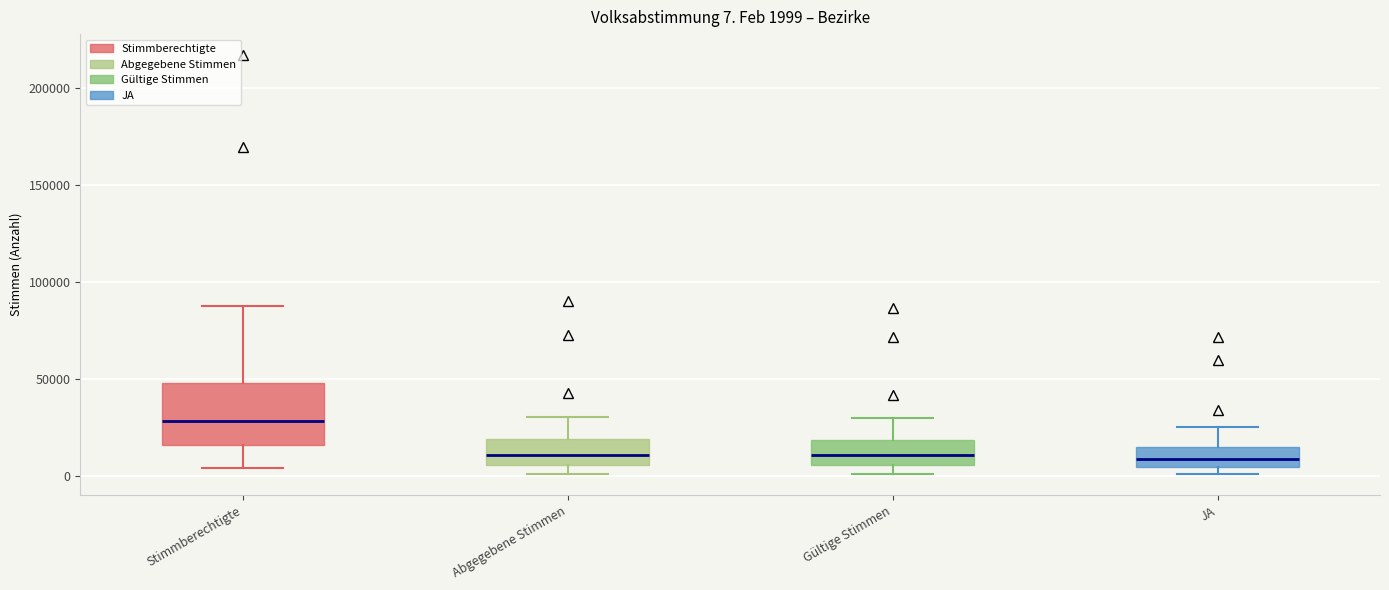

Comparing the boxes themselves (not the whiskers), which one is the tallest?

Stimmberechtigte